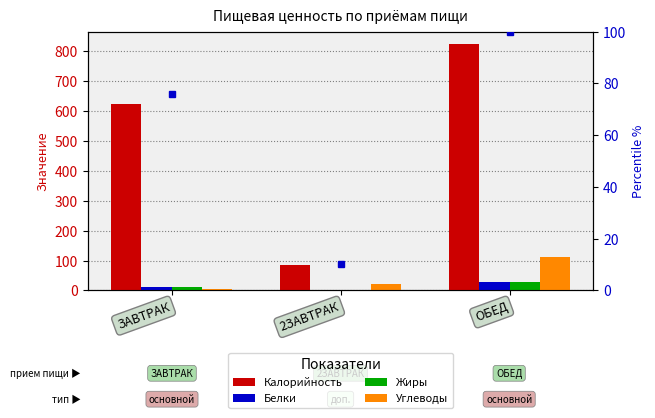

What position from the right is ЗАВТРАК?

3